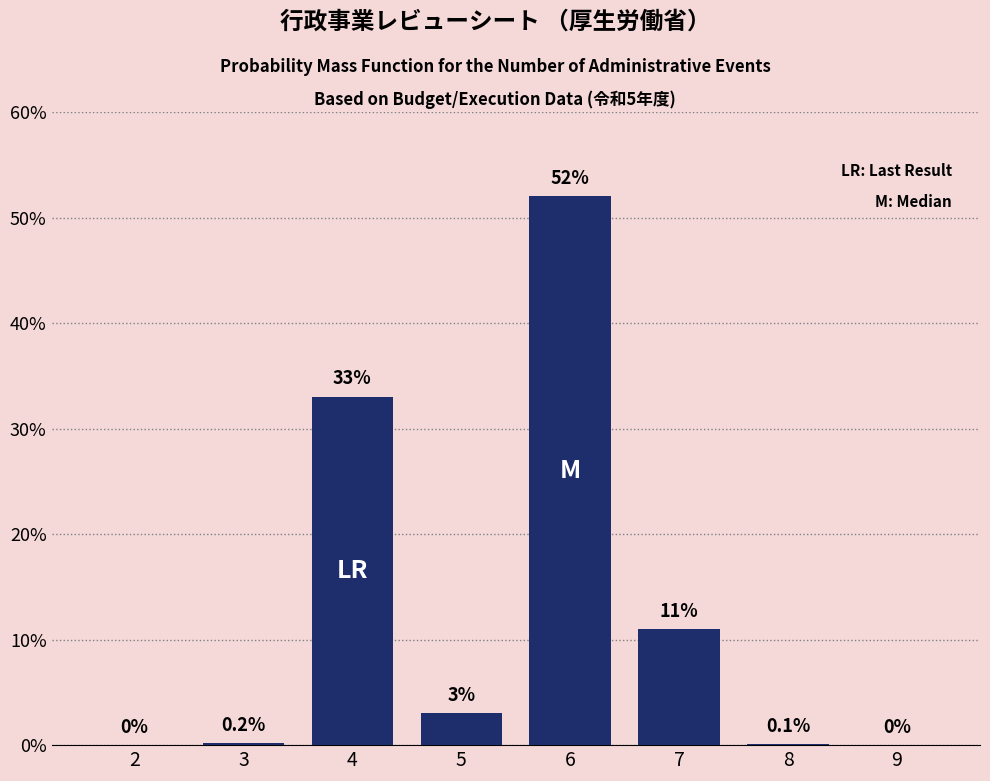

Reading left to right, extract all data points from this chart.

2=0.0	3=0.2	4=33.0	5=3.0	6=52.0	7=11.0	8=0.1	9=0.0